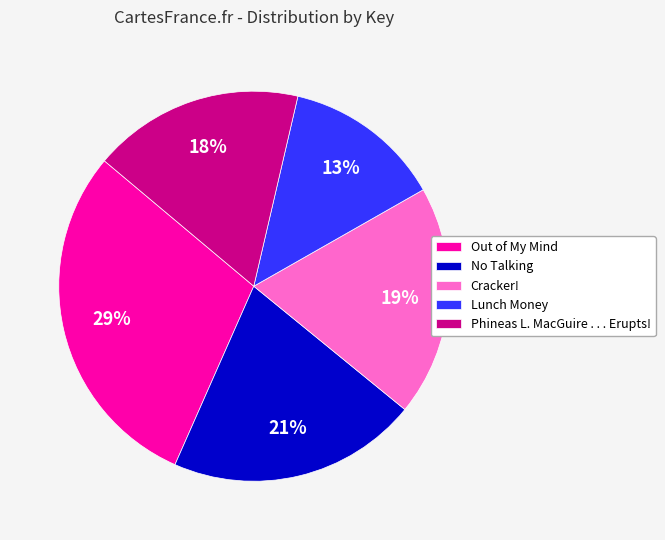

Rank the categories by value from lowest to highest.

Lunch Money, Phineas L. MacGuire . . . Erupts!, Cracker!, No Talking, Out of My Mind